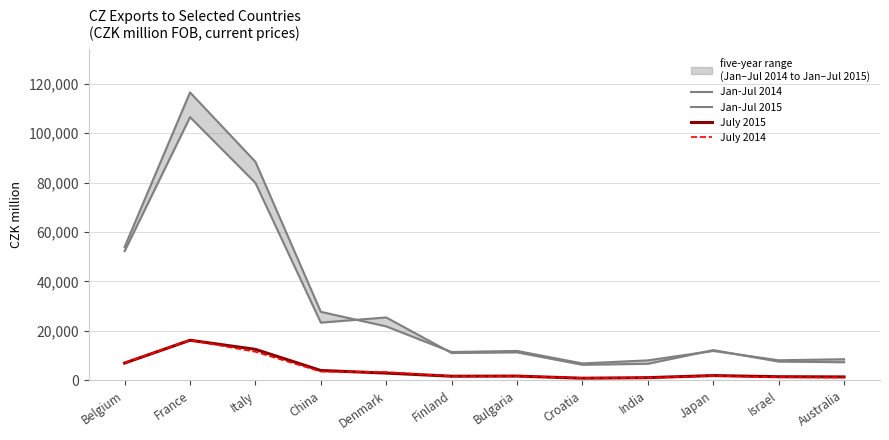

Where is the first local maximum for Jan-Jul 2014?

France